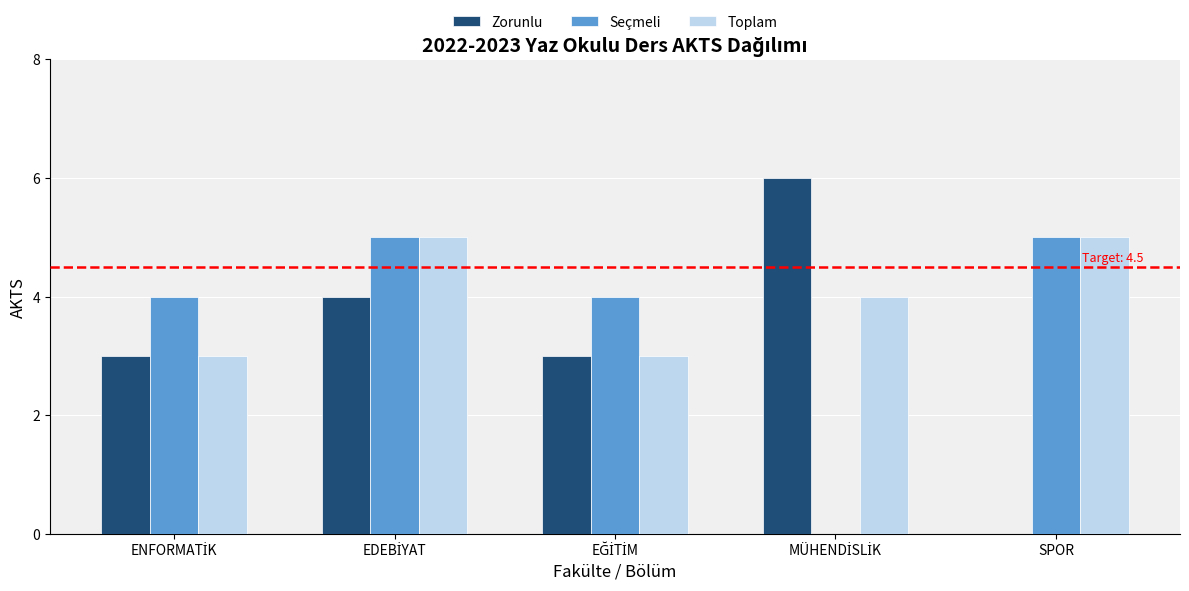

How many values in Zorunlu are above zero?

4